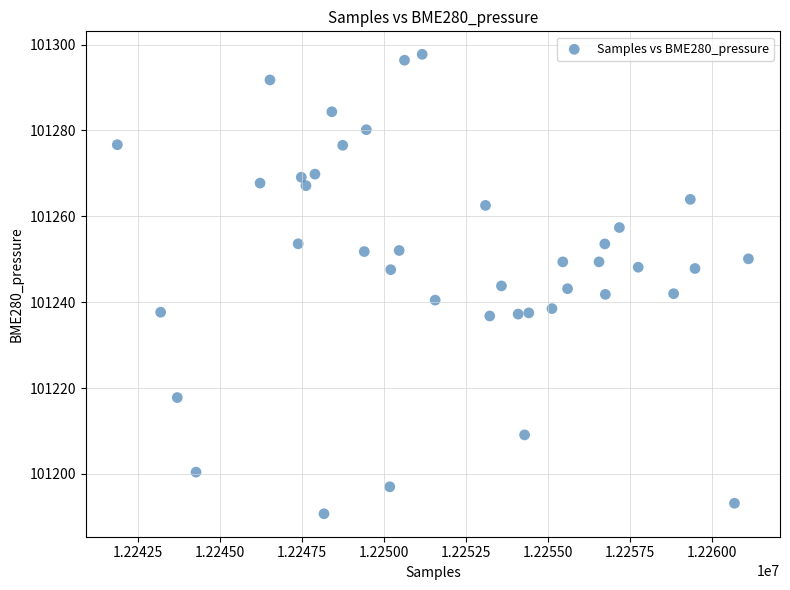

What is the range of Y values (max minus min)?

107.0